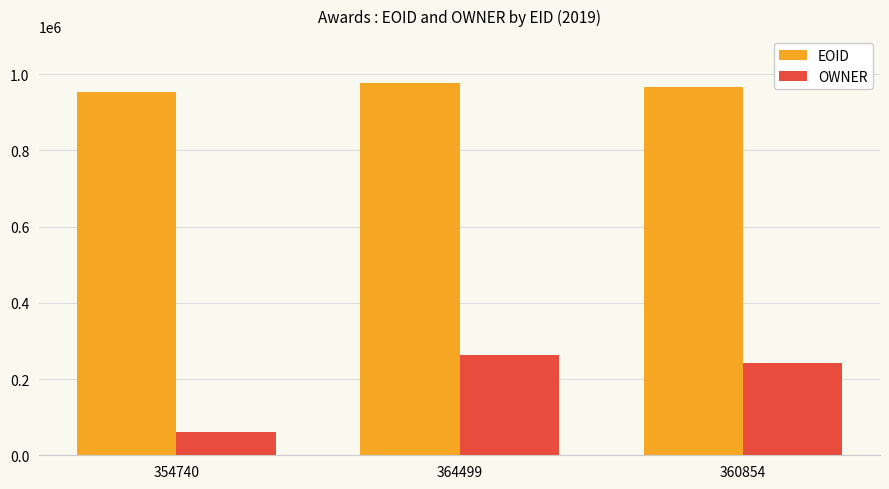

Reading right to left, extract all data points from this chart.

EOID: 966534	975898	953092
OWNER: 240908	262683	60610